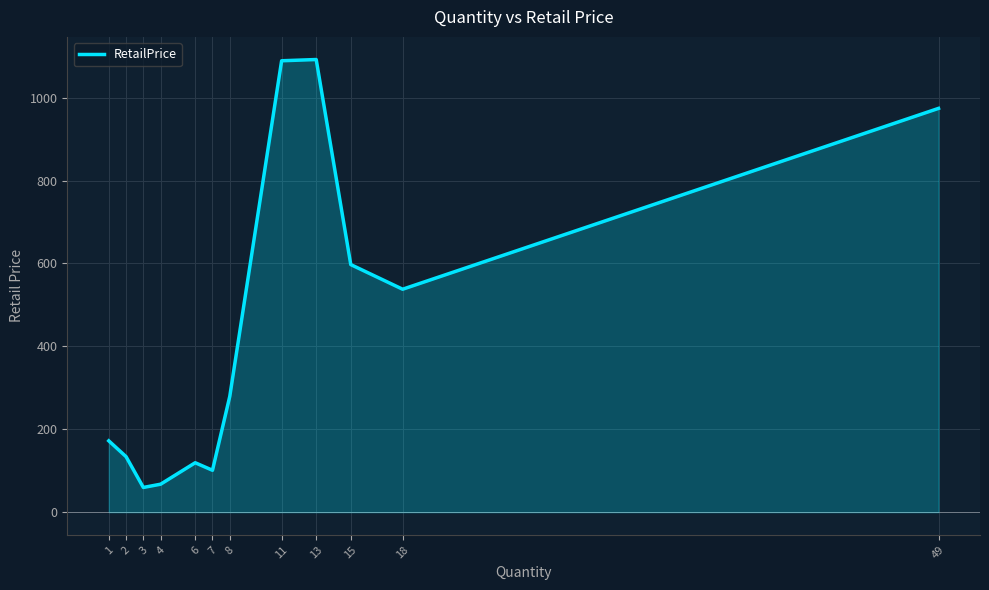

What is the average value?

435.3